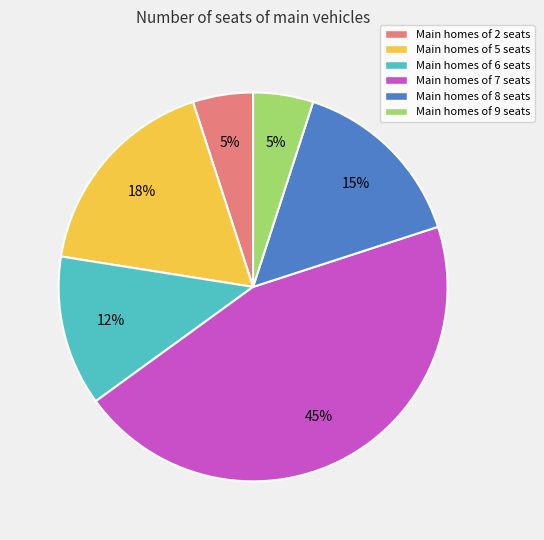

What is the ratio of the value at Main homes of 8 seats to the value at Main homes of 2 seats?

3.0